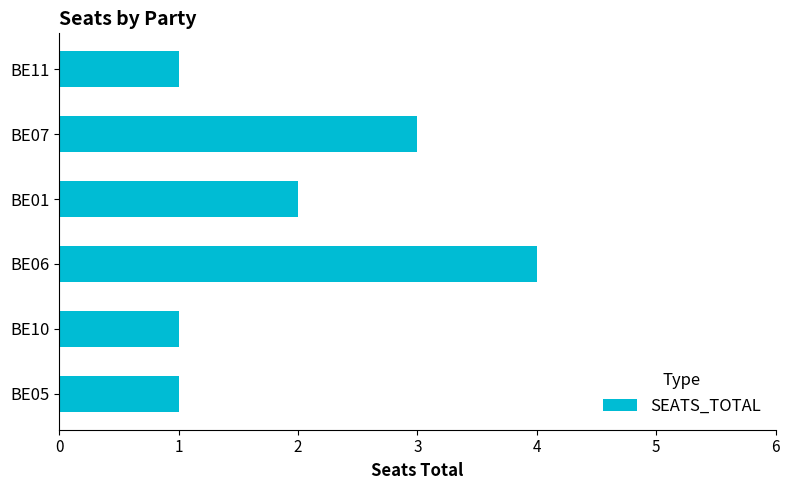

Reading top to bottom, transcribe all the data shown in this chart.

1	3	2	4	1	1